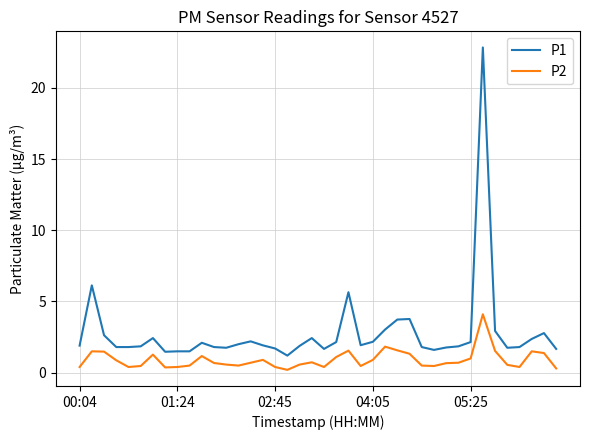

Which series has the largest total across all categories?

P1